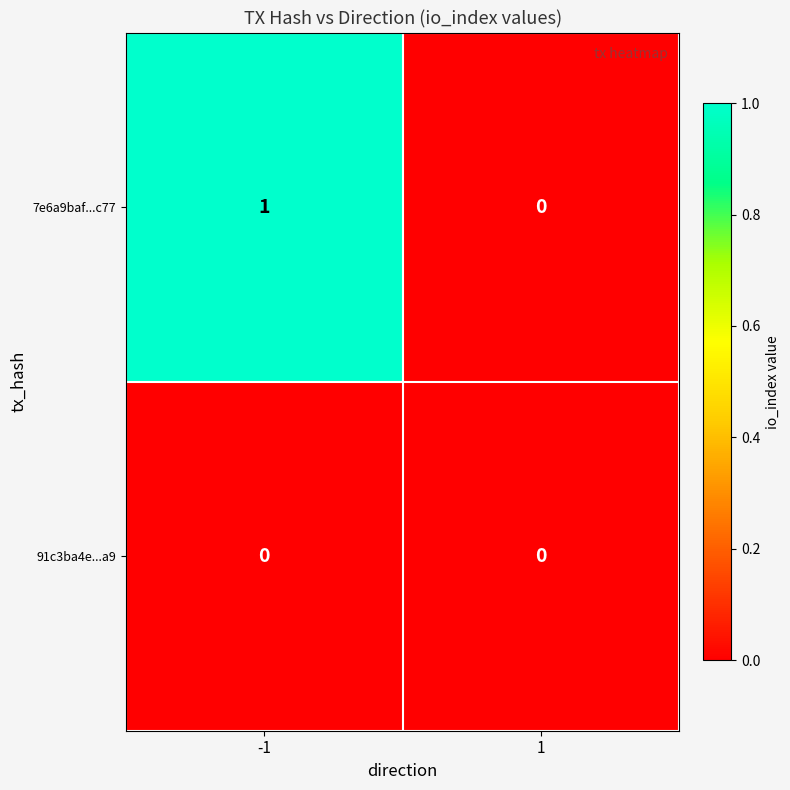

How many positive values does the 7e6a9baf...c77 series have?

1